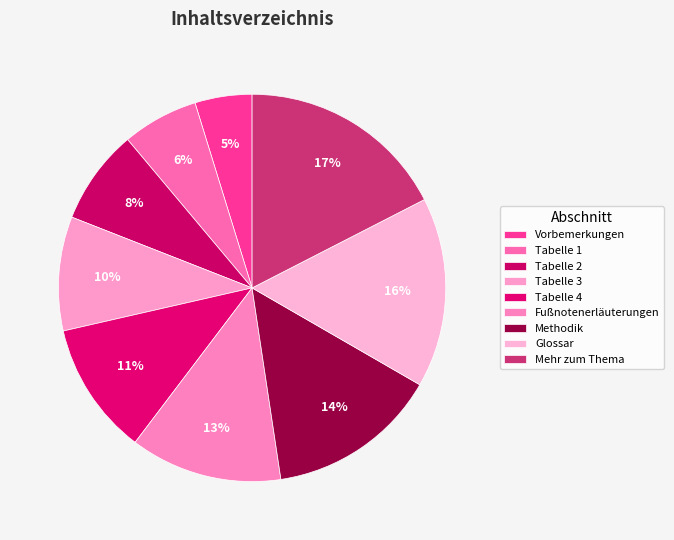

Rank the categories by value from highest to lowest.

Mehr zum Thema, Glossar, Methodik, Fußnotenerläuterungen, Tabelle 4, Tabelle 3, Tabelle 2, Tabelle 1, Vorbemerkungen